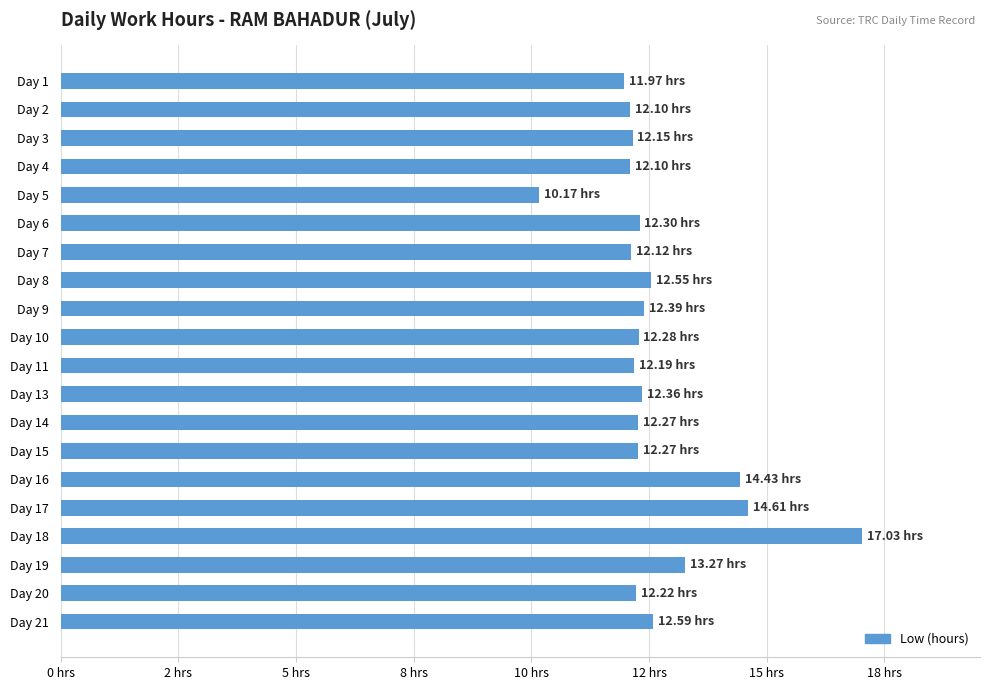

Are the bars horizontal?

Yes